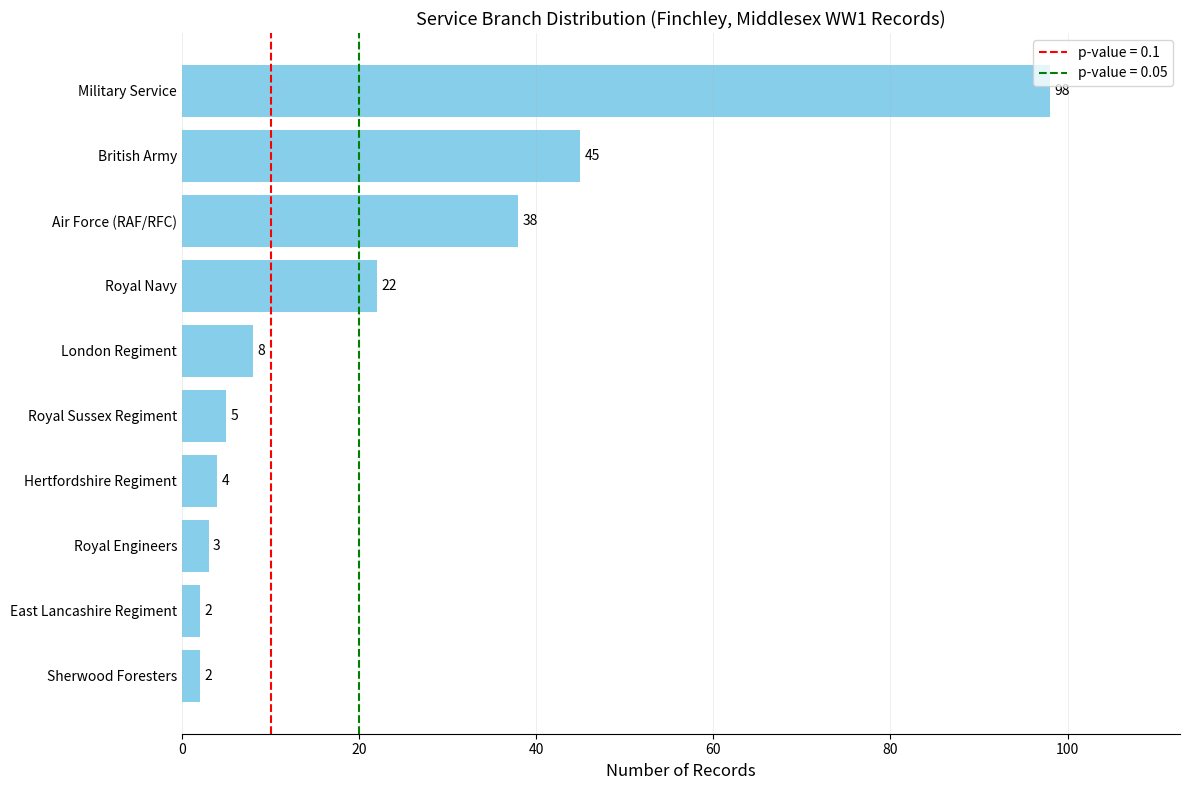

The value at Military Service is 160. True or false?

False